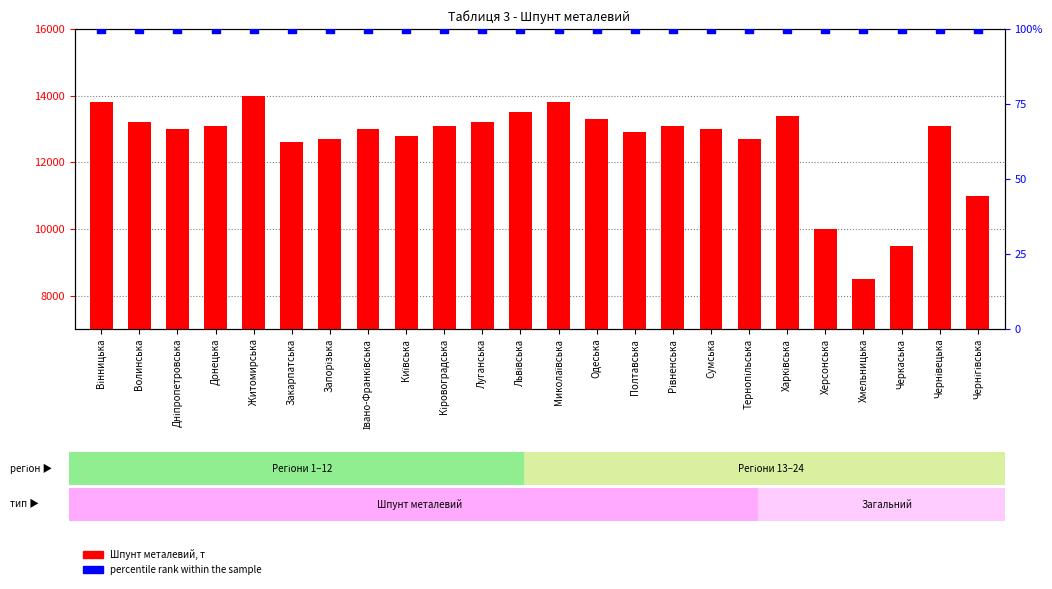

Which series has the widest spread of Y values?

Шпунт металевий, т